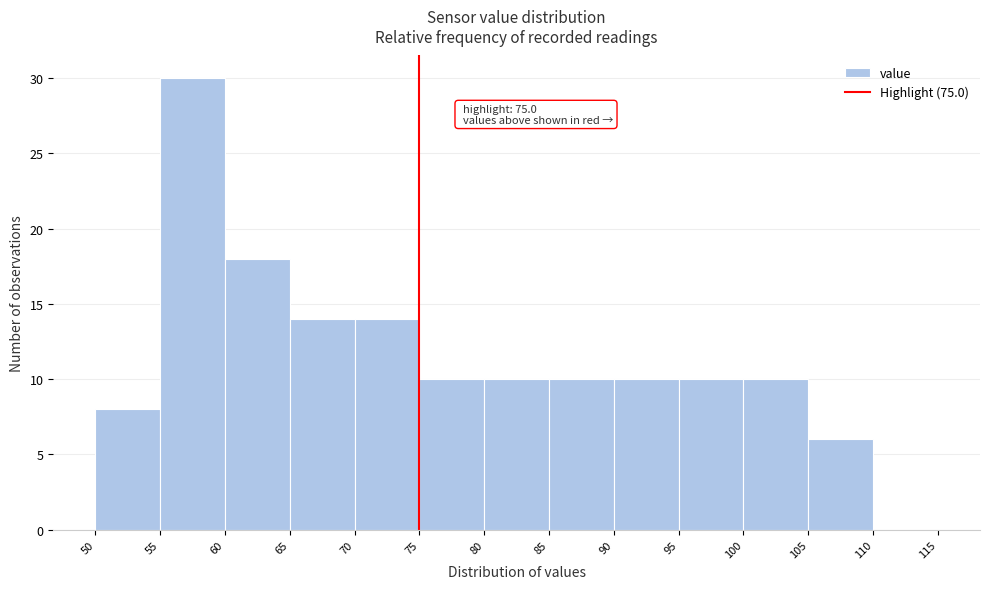

Which range on the x-axis has the tallest bar?

55 to 60